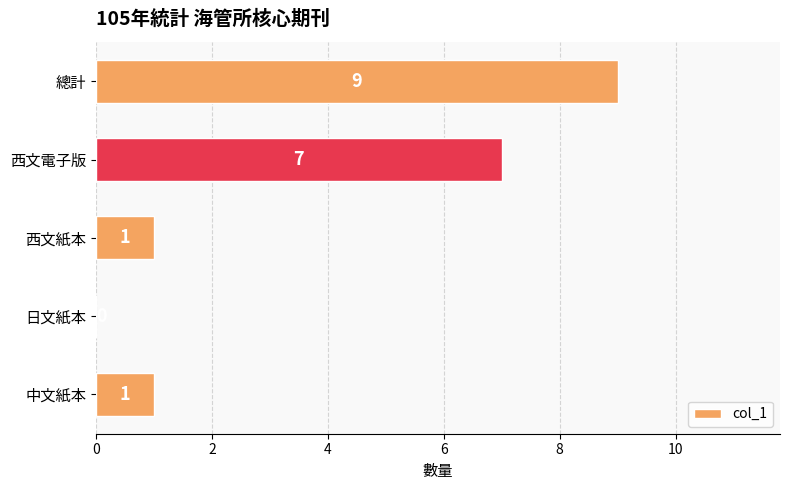

What is the sum of all values?

18